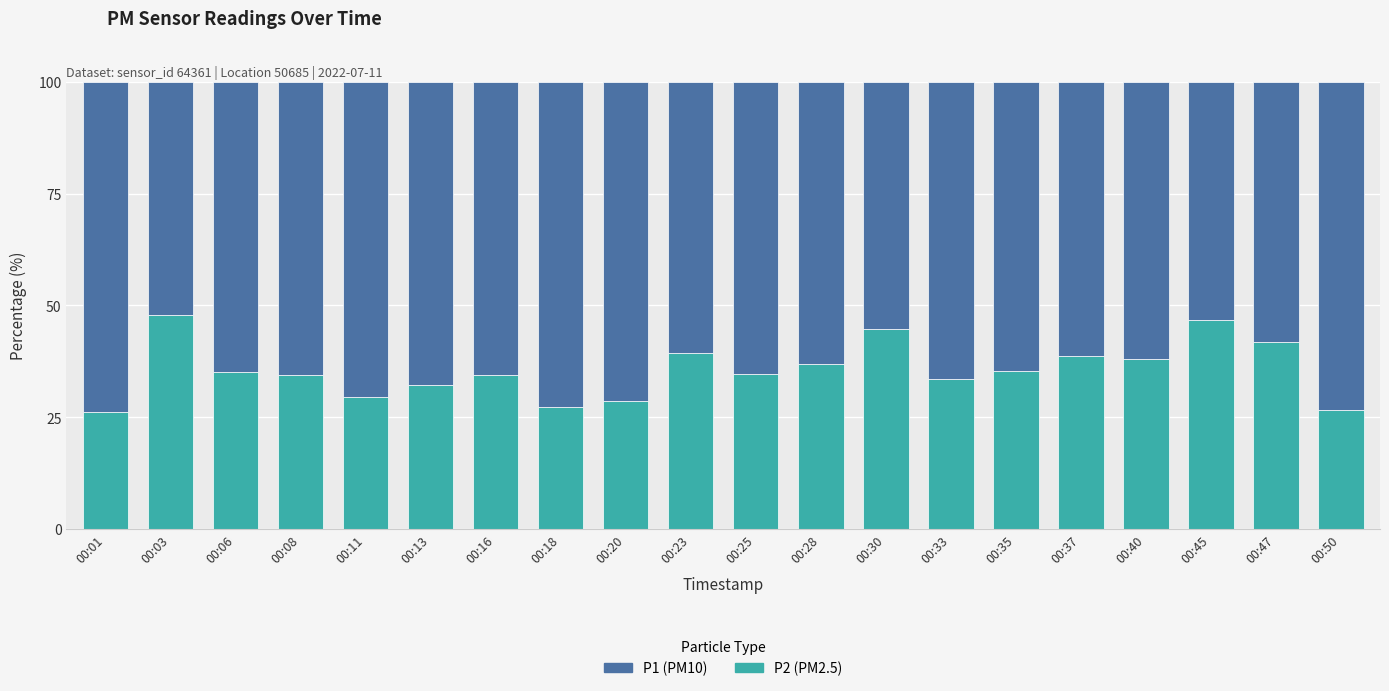

What is the total value across all series at 00:40?

100.0